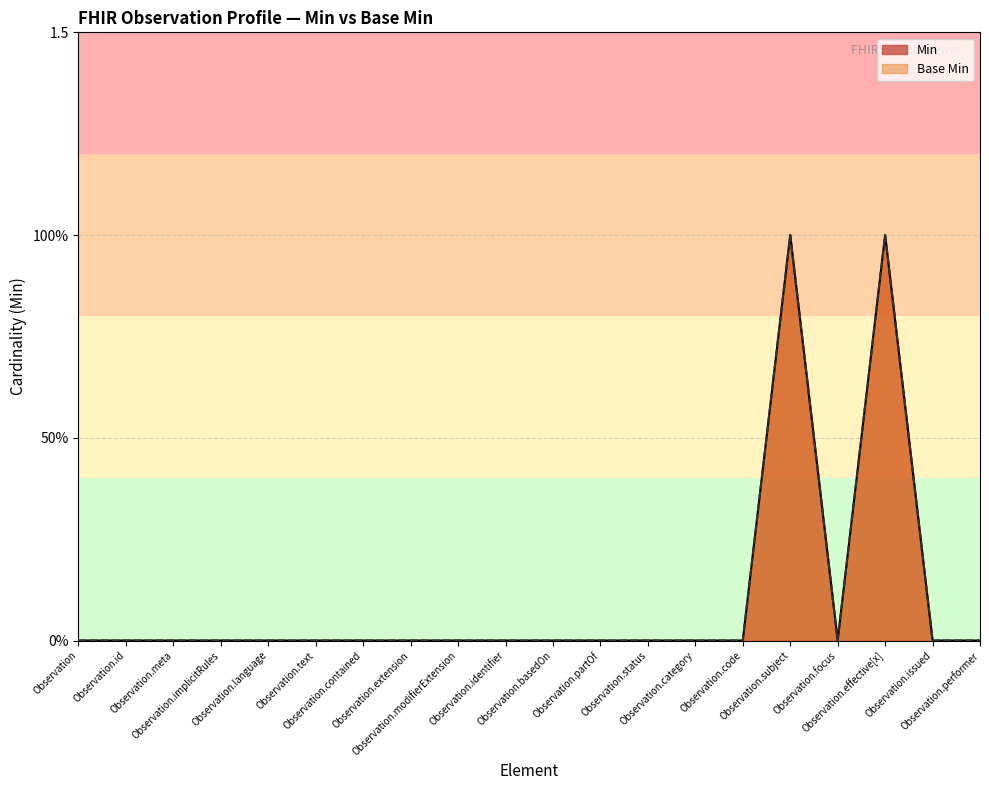

Between Observation and Observation.identifier, which series saw the biggest shift?

Min